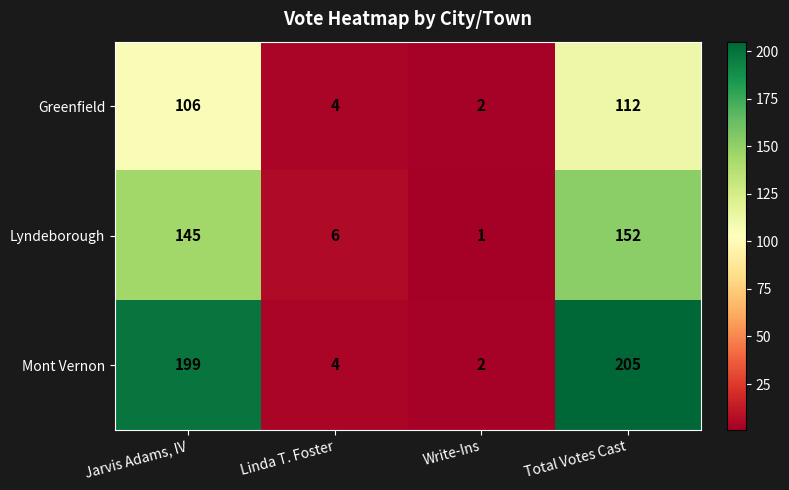

List the series in order of their peak value, highest first.

Mont Vernon, Lyndeborough, Greenfield